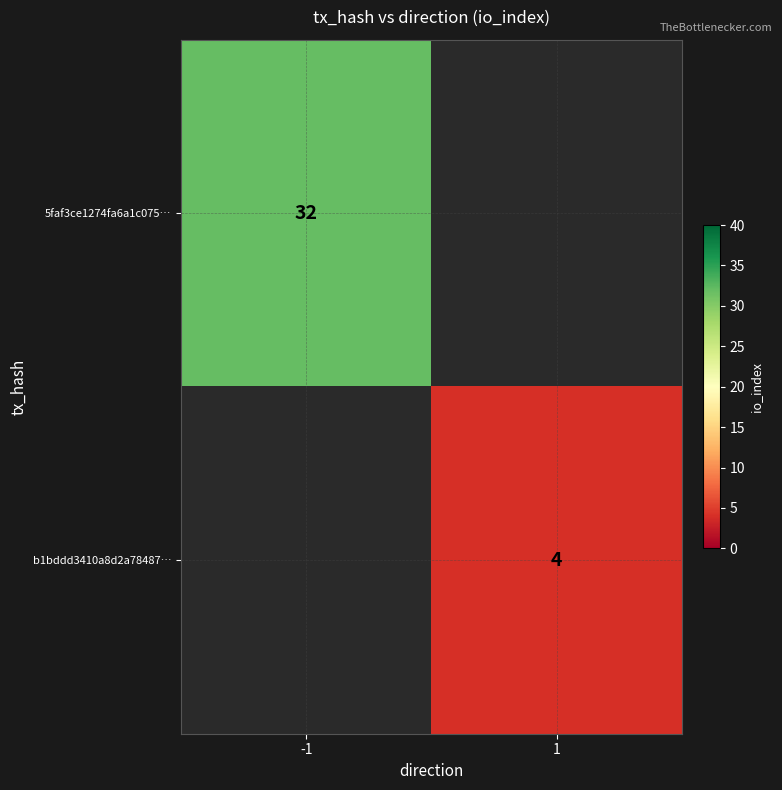

Is it true that b1bddd3410a8d2a78487… equals 4 at 1?

True